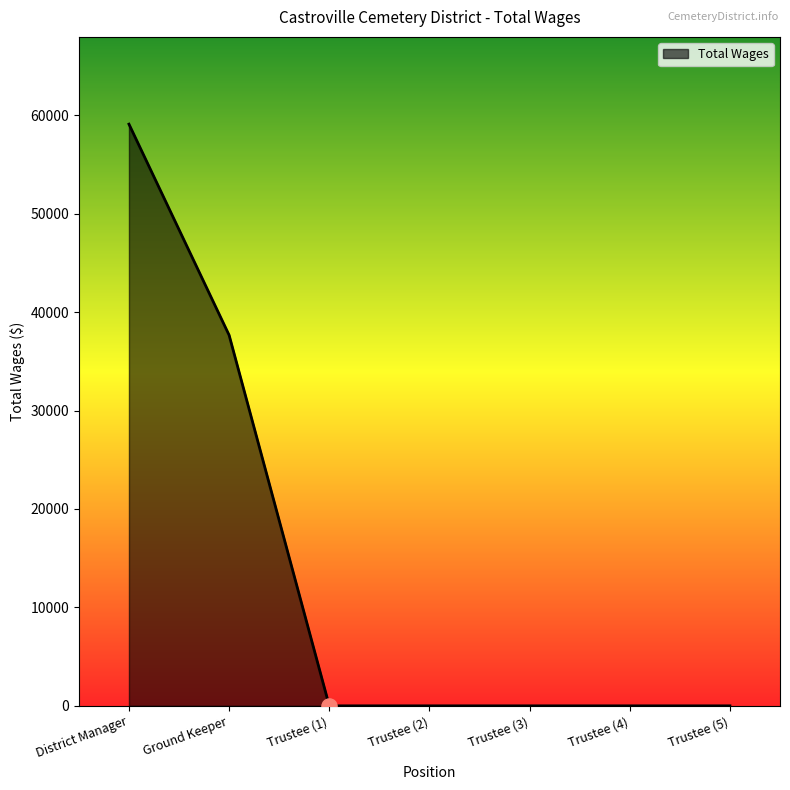

Between Trustee (2) and Ground Keeper, which is larger?

Ground Keeper